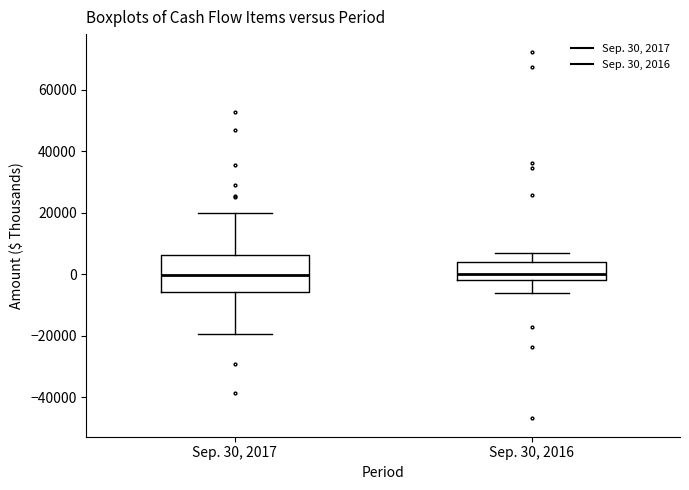

Where is the lower edge of the box for Sep. 30, 2016 on the y-axis? The values are not printed on the chart, so give them approximately, as read against the axis.

-2000